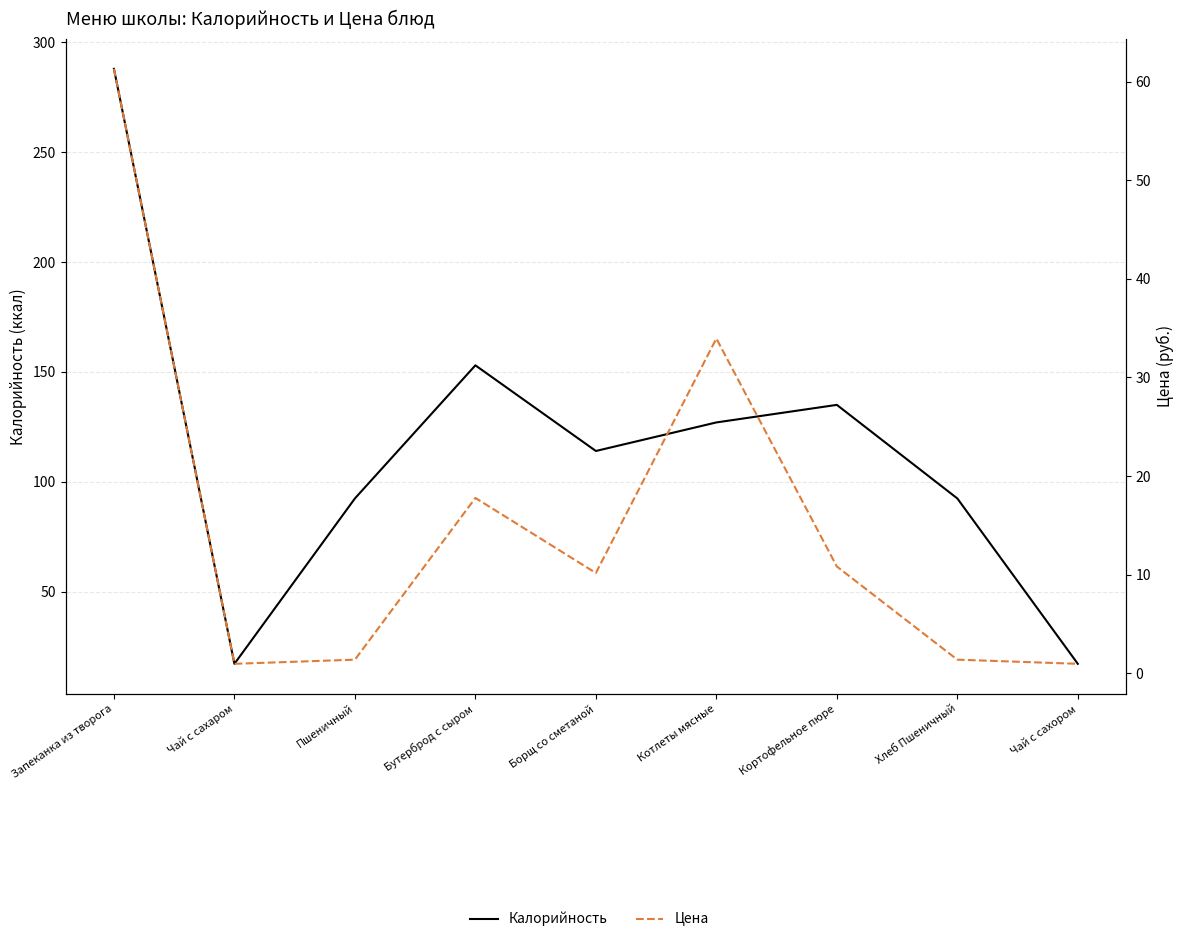

Is it true that Калорийность equals 92.4 at Пшеничный?

True